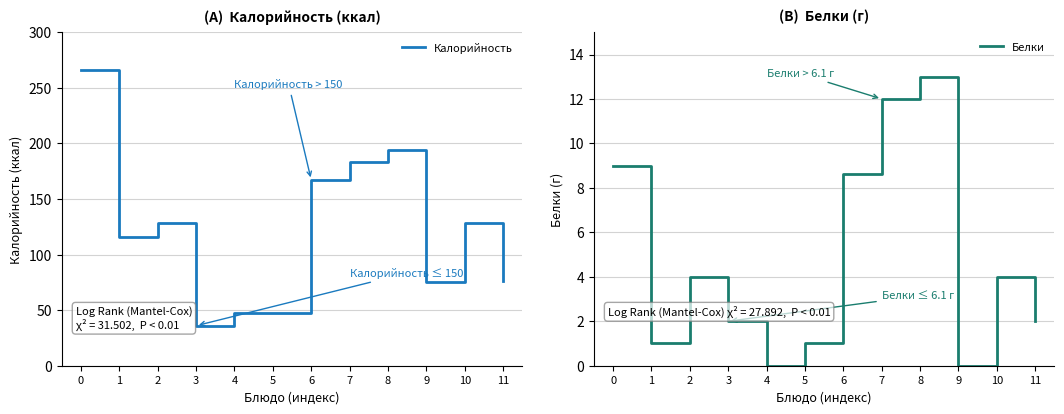

True or false: Белки has more than 0 interior local peaks.

True